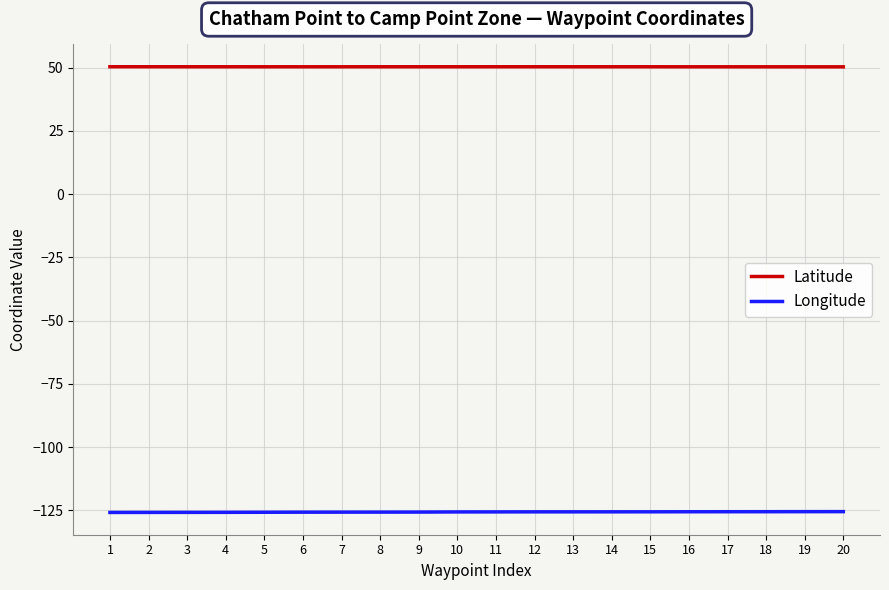

True or false: Longitude and Latitude intersect in this chart.

False